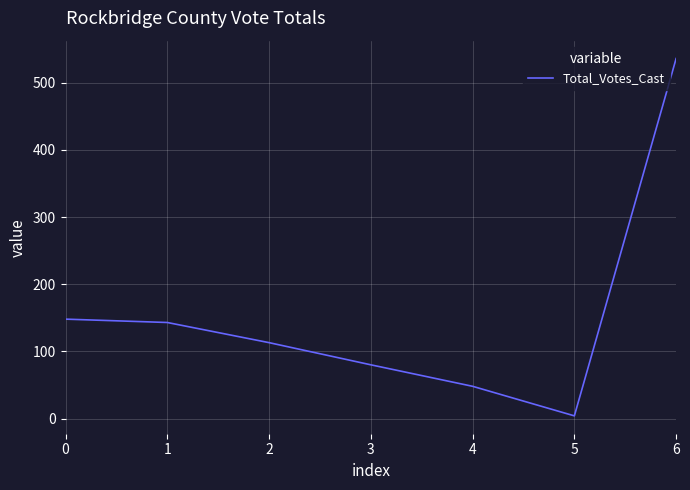

Which category has the lowest value across all series?

5